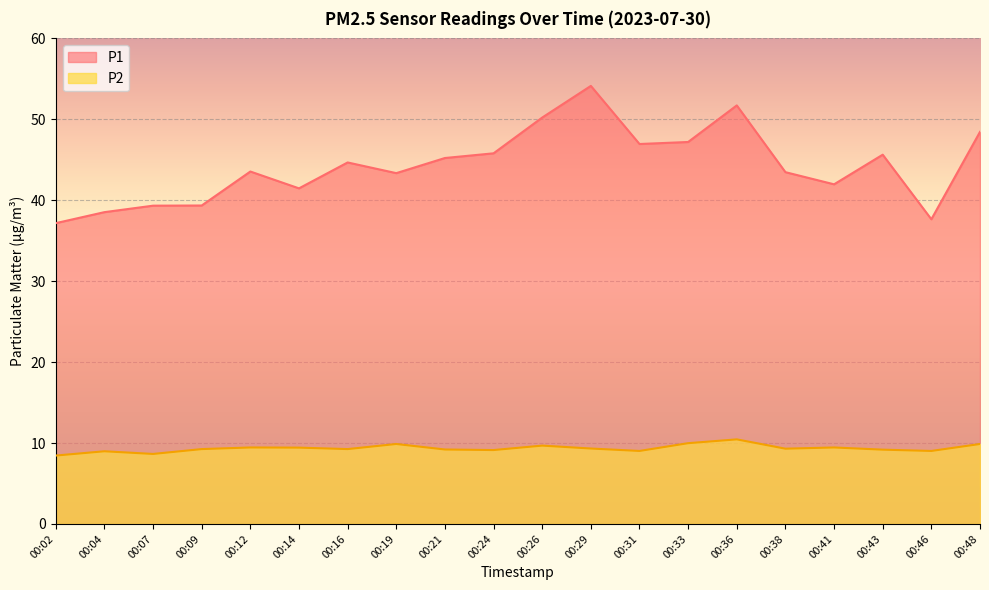

Does the chart display data point markers on the line(s)?

No